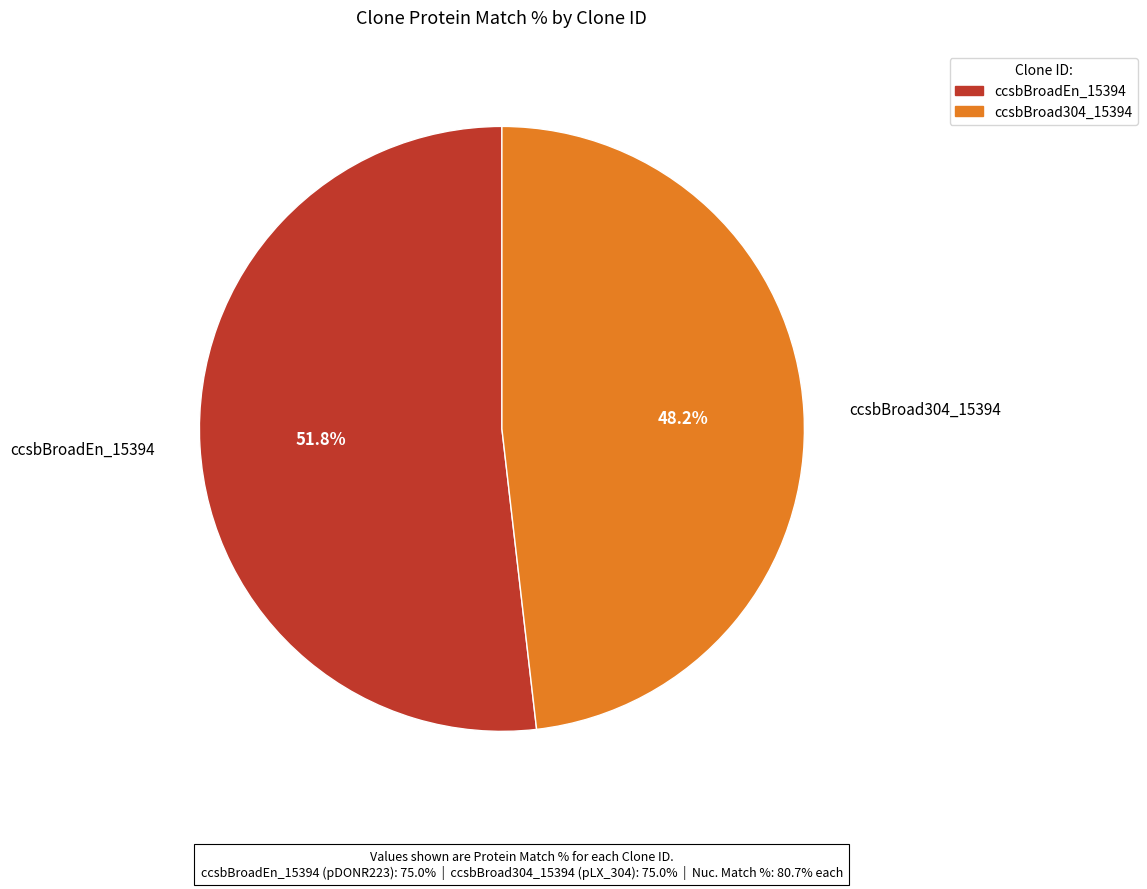

True or false: ccsbBroadEn_15394 accounts for 52% of the total.

True